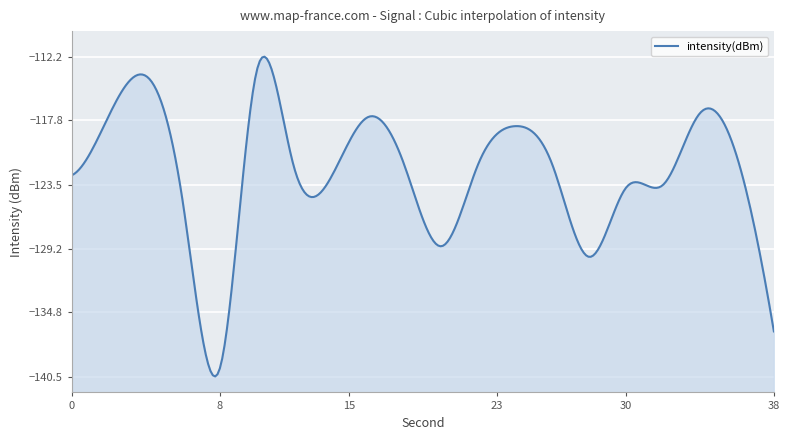

How many interior local valleys (lower than both neighbors) does the data have?

4